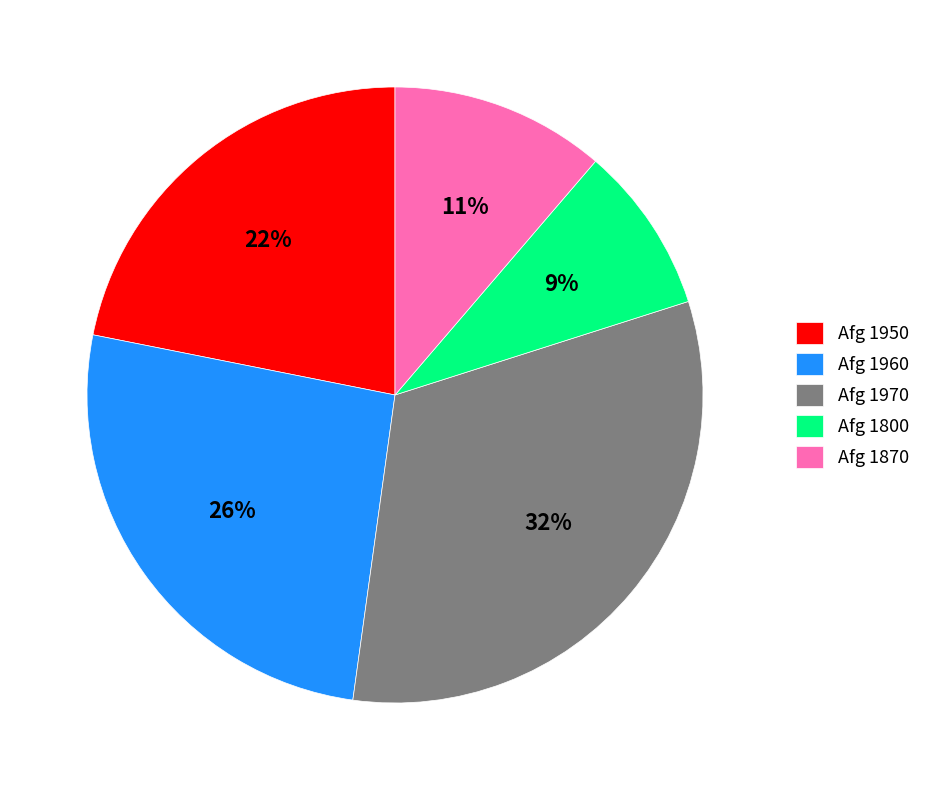

To the nearest percent, what percentage of the pie is Afg 1870?

11%